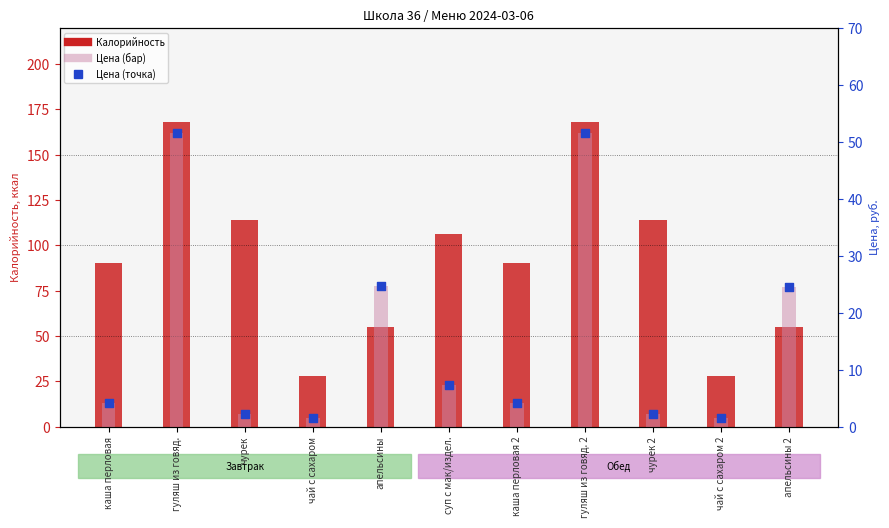

Which series has the largest total across all categories?

Калорийность